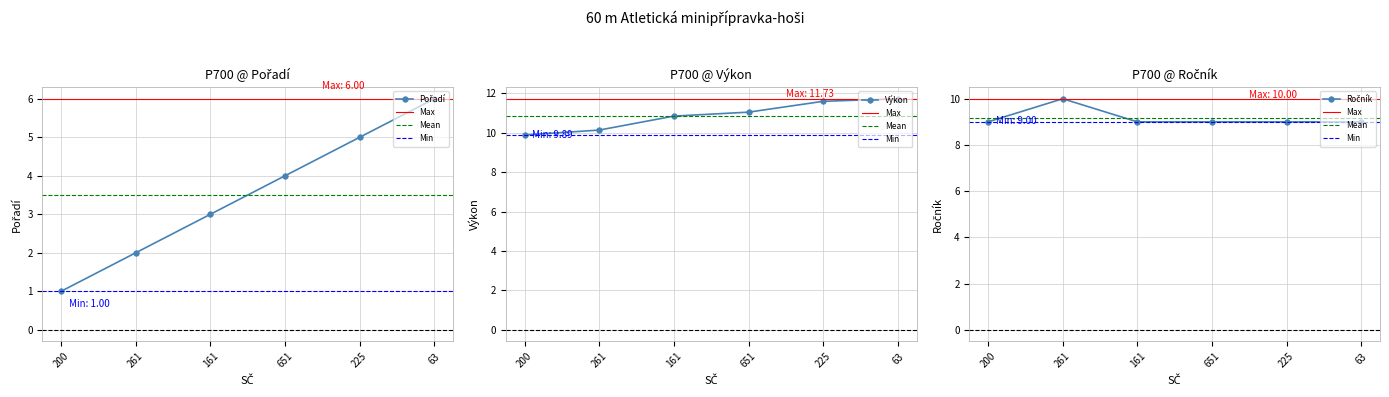

What is the sum of the Výkon values at 261 and 651?

21.2